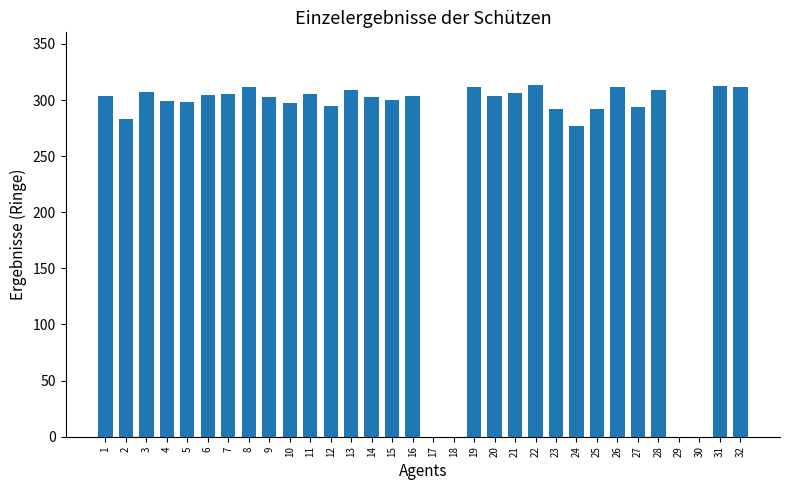

What is the change in value from 15 to 24?

-23.0